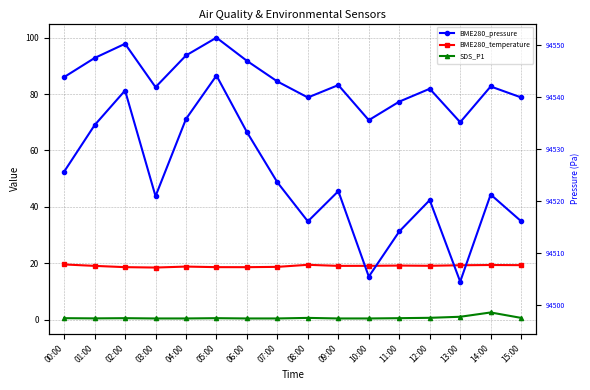

What is the value of the SDS_P1 point at the 3rd from the left?

0.5